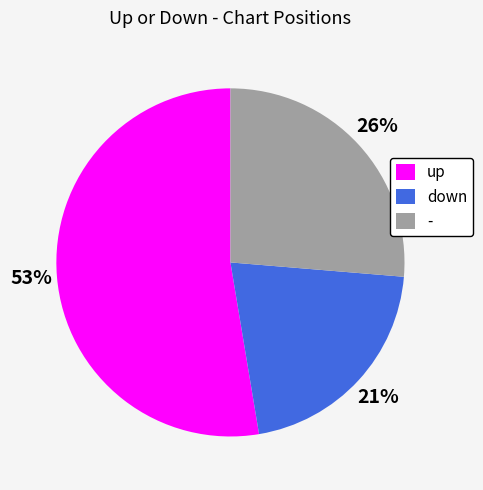

How many slices are in this pie chart?

3